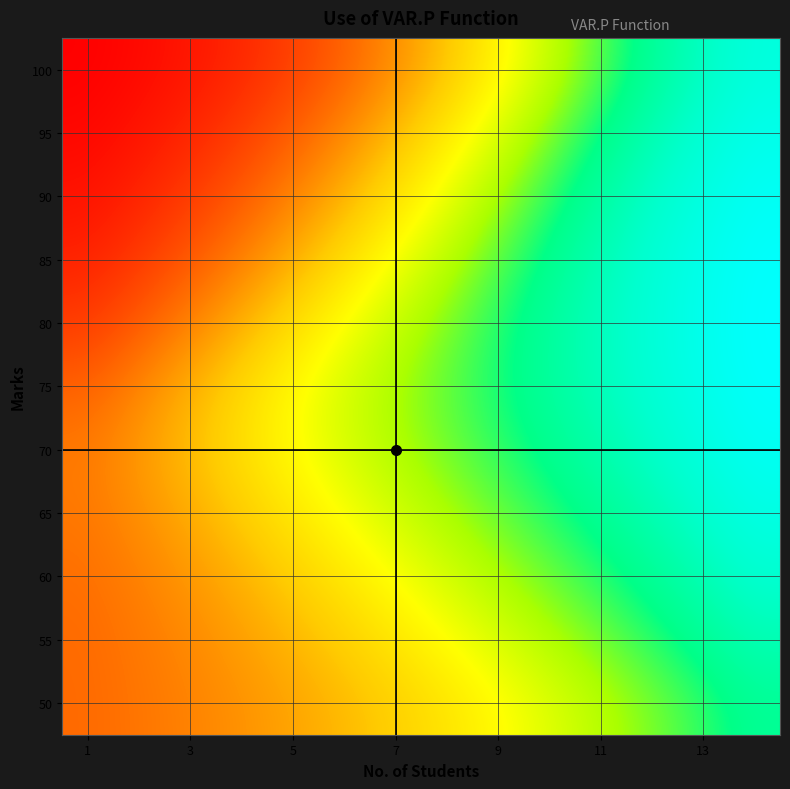

What is the greatest value displayed?

0.2